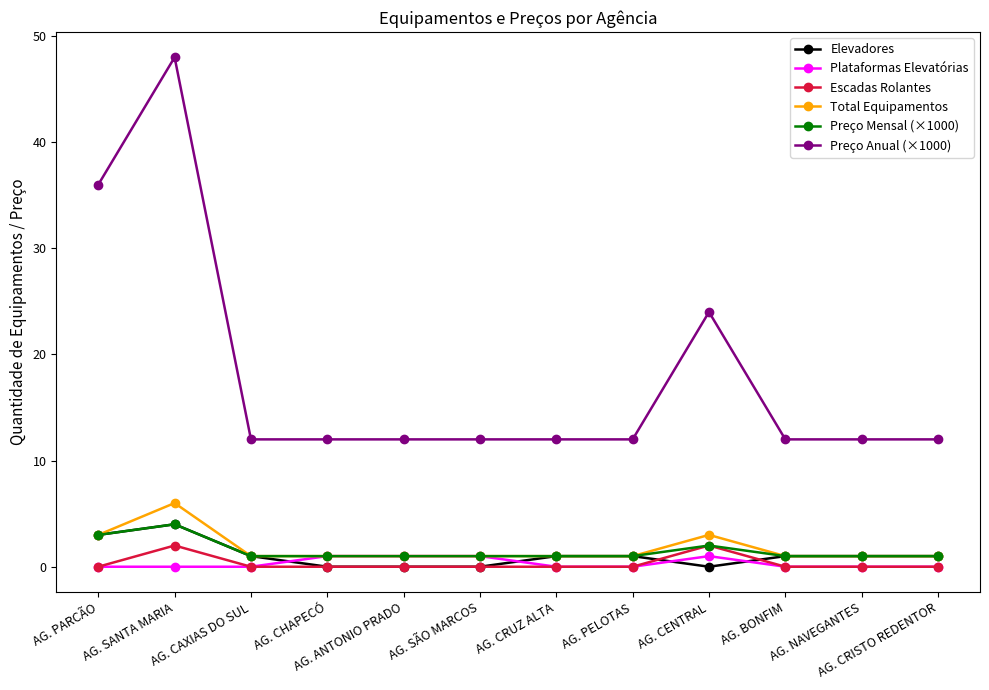

True or false: Elevadores has a value of 0 at AG. CENTRAL.

True